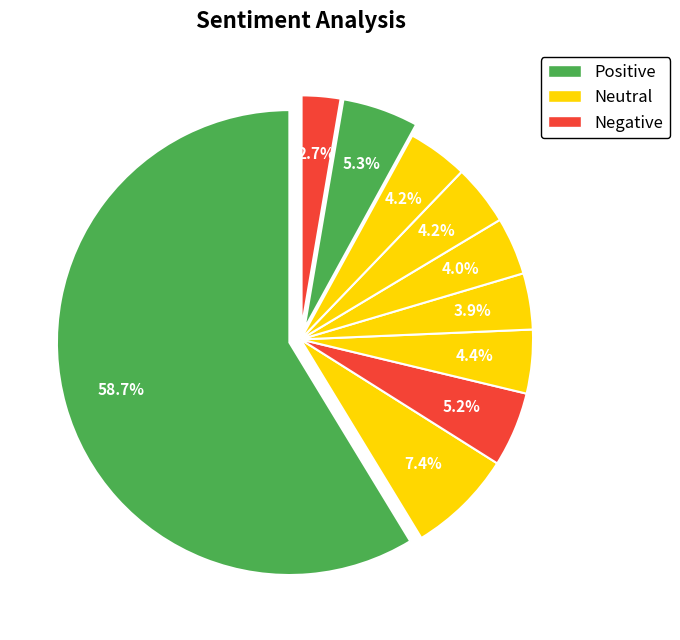

How many slices are in this pie chart?

10